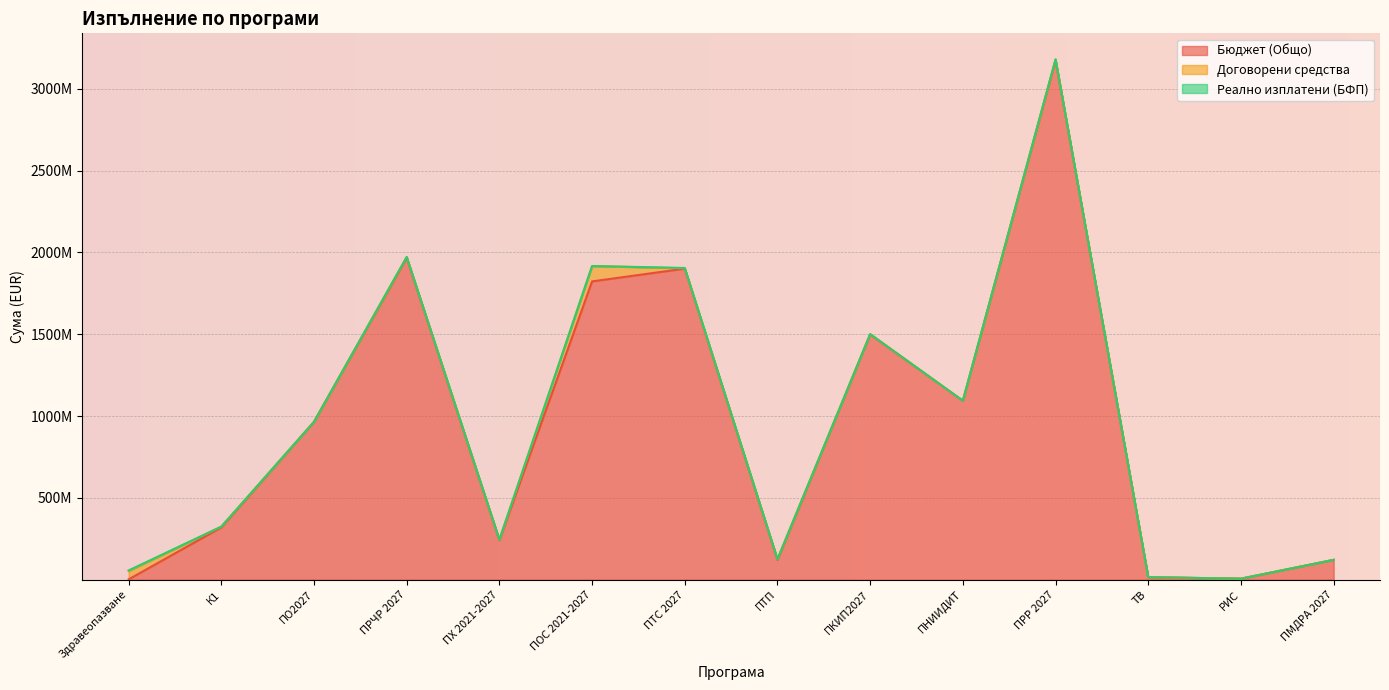

How many lines are shown in the chart?

3